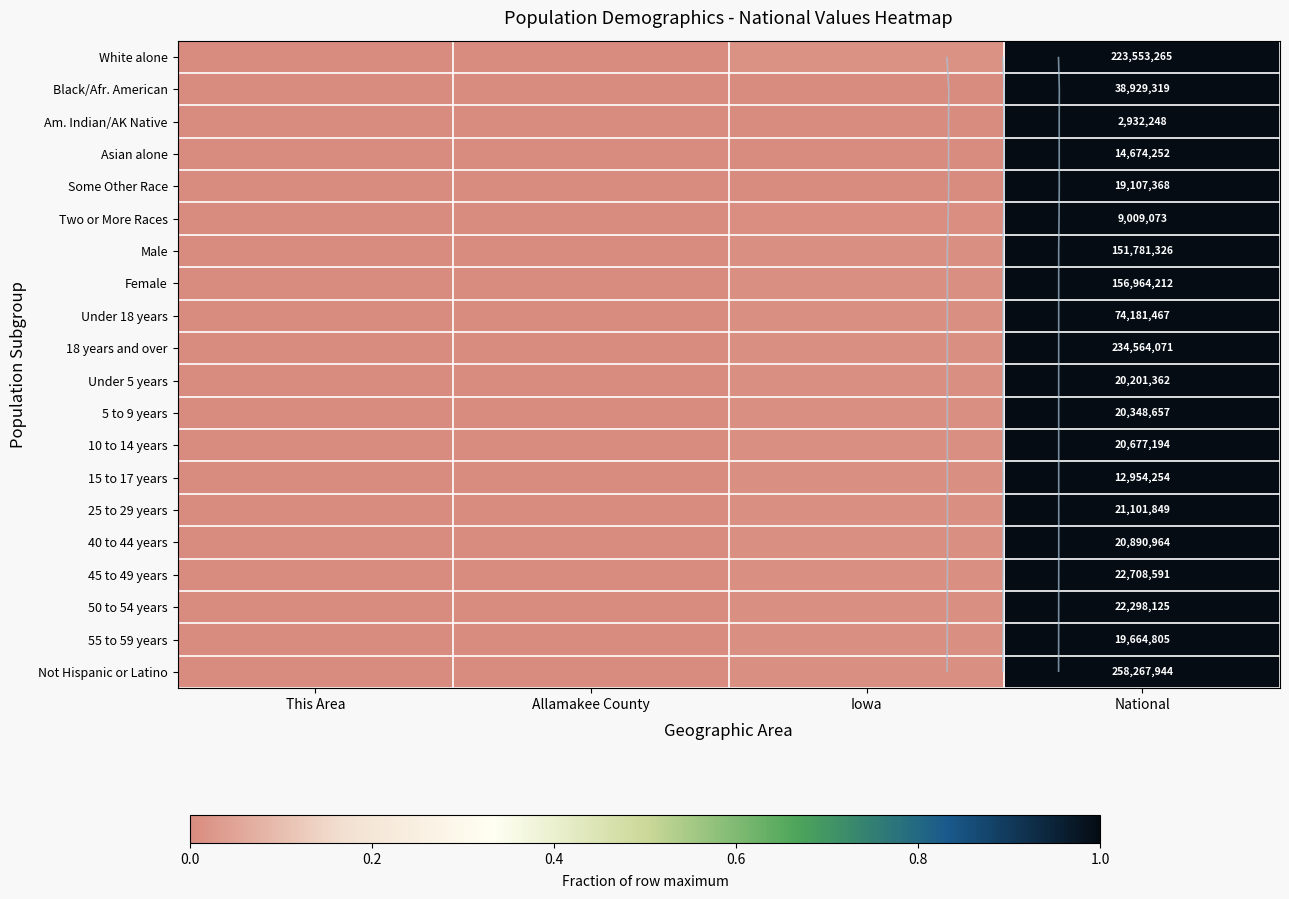

At which category is the sum across all series the highest?

National